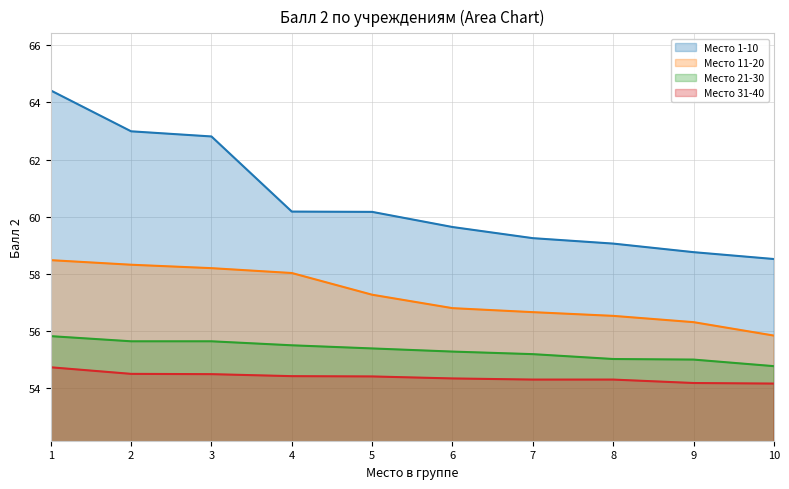

How many data points in Место 11-20 are above 57?

5